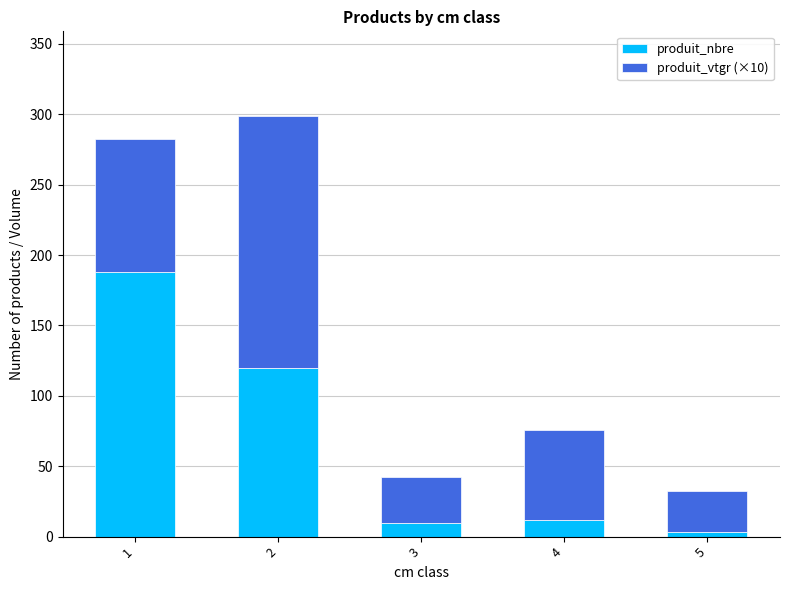

Where does the produit_nbre series first go above 12?

1